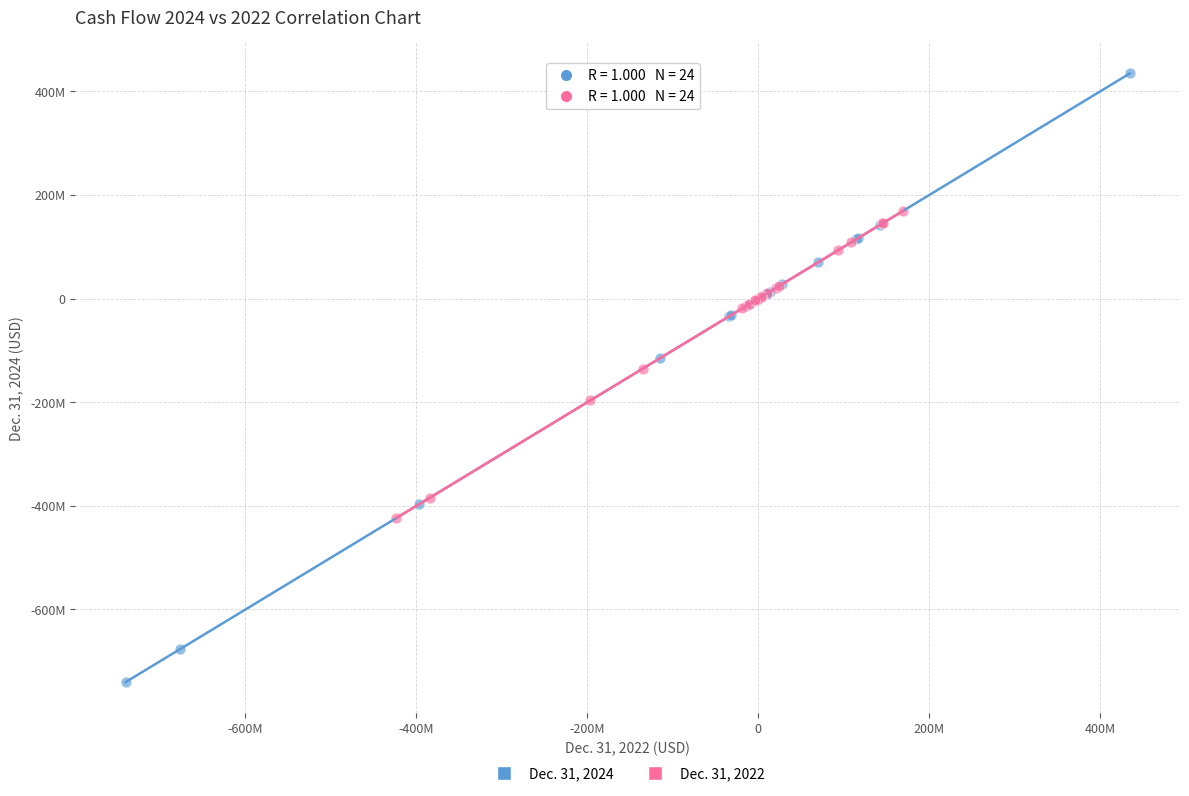

What are all the series names shown in the legend?

Dec. 31, 2024, Dec. 31, 2022